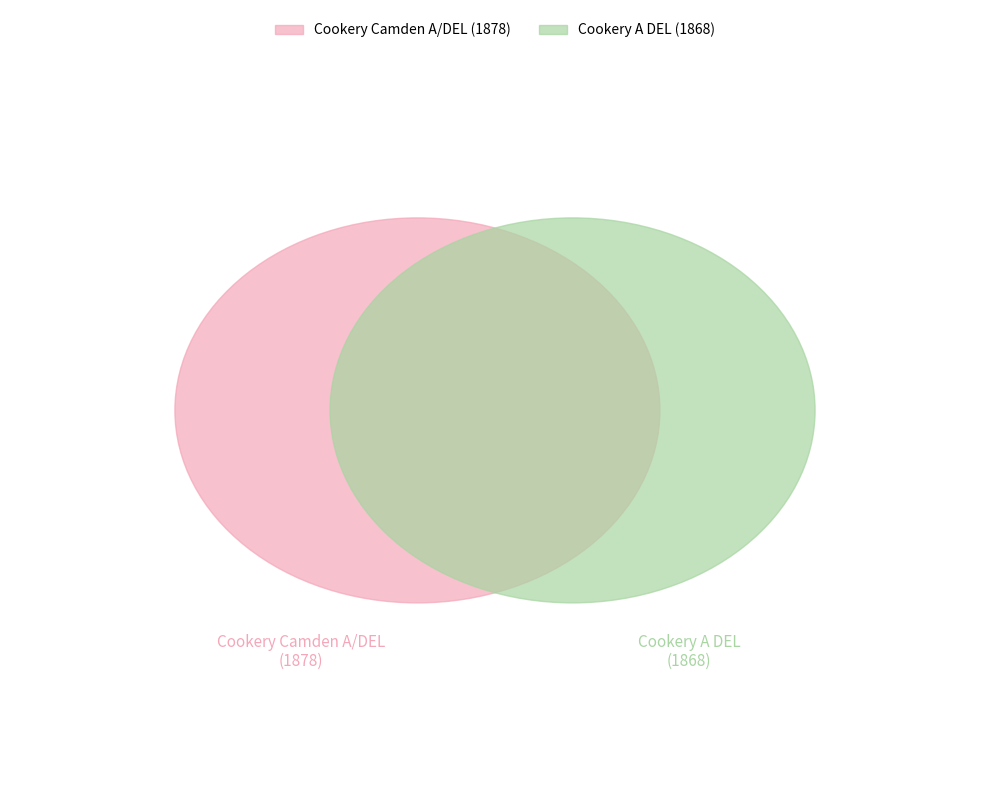

Is it true that Cookery A DEL is 50% of the pie?

True